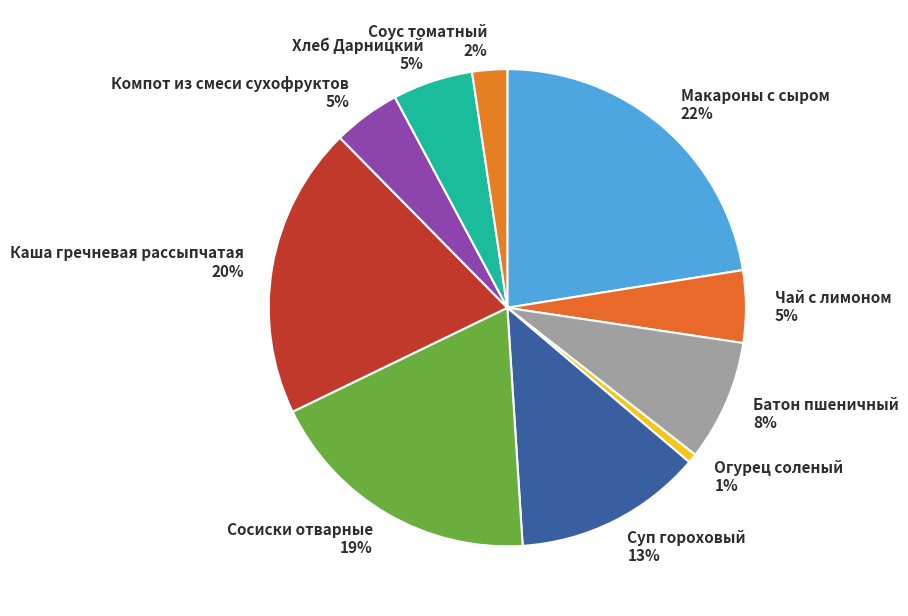

Does Чай с лимоном represent more than half of the total?

No